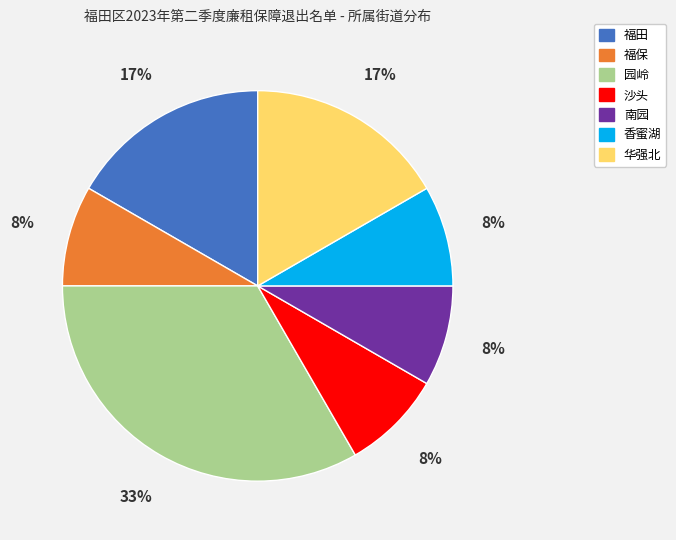

True or false: 福保 accounts for 8% of the total.

True